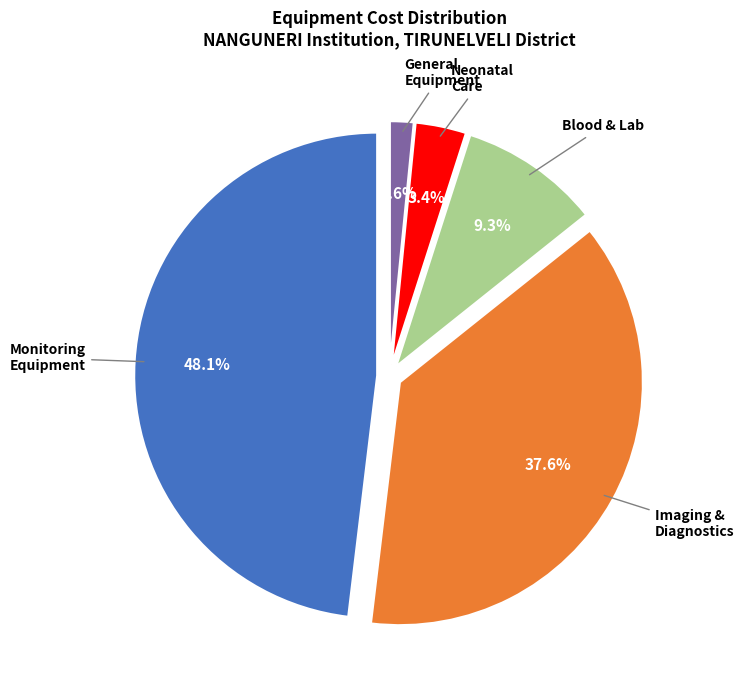

Is ECG machine computerized (Micro-R) the majority of the pie?

No